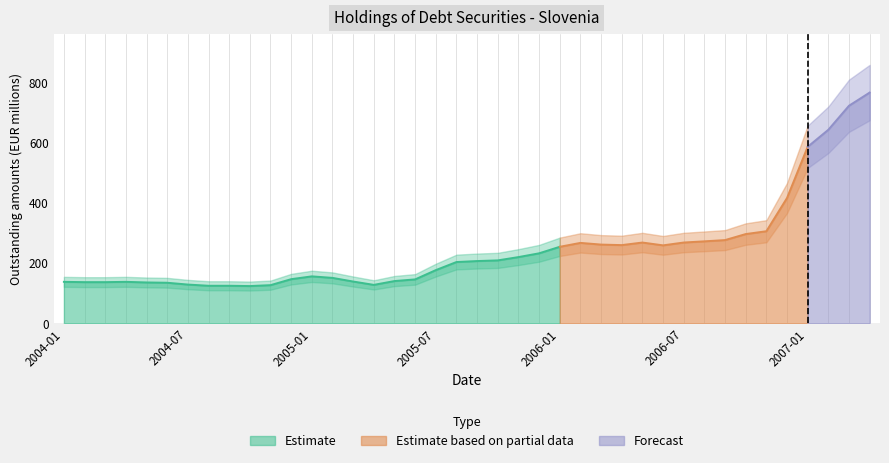

List the labels in order of value, smallest first.

2004-10, 2004-08, 2004-09, 2004-11, 2005-04, 2004-07, 2004-06, 2004-05, 2004-02, 2004-03, 2004-01, 2004-04, 2005-03, 2005-05, 2005-06, 2004-12, 2005-02, 2005-01, 2005-07, 2005-08, 2005-09, 2005-10, 2005-11, 2005-12, 2006-01, 2006-06, 2006-04, 2006-03, 2006-02, 2006-05, 2006-07, 2006-08, 2006-09, 2006-10, 2006-11, 2006-12, 2007-01, 2007-02, 2007-03, 2007-04